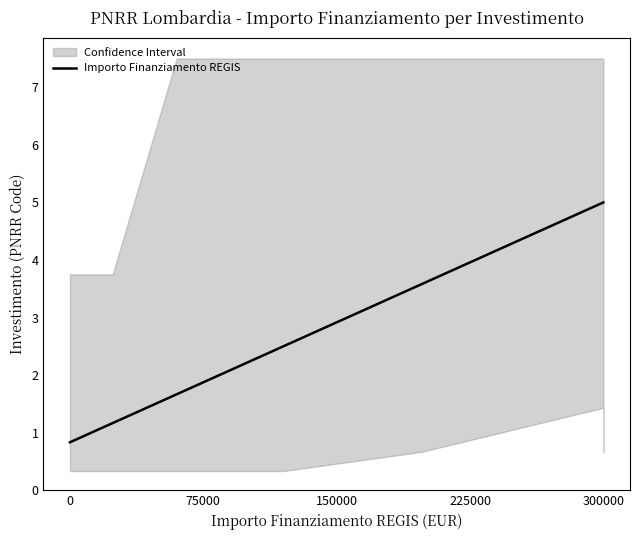

Reading right to left, what are all the values shown in this chart?

5.0	5.0	5.0	5.0	5.0	5.0	5.0	3.6	2.5	2.5	1.7	1.7	1.7	1.2	0.8	0.8	0.8	0.8